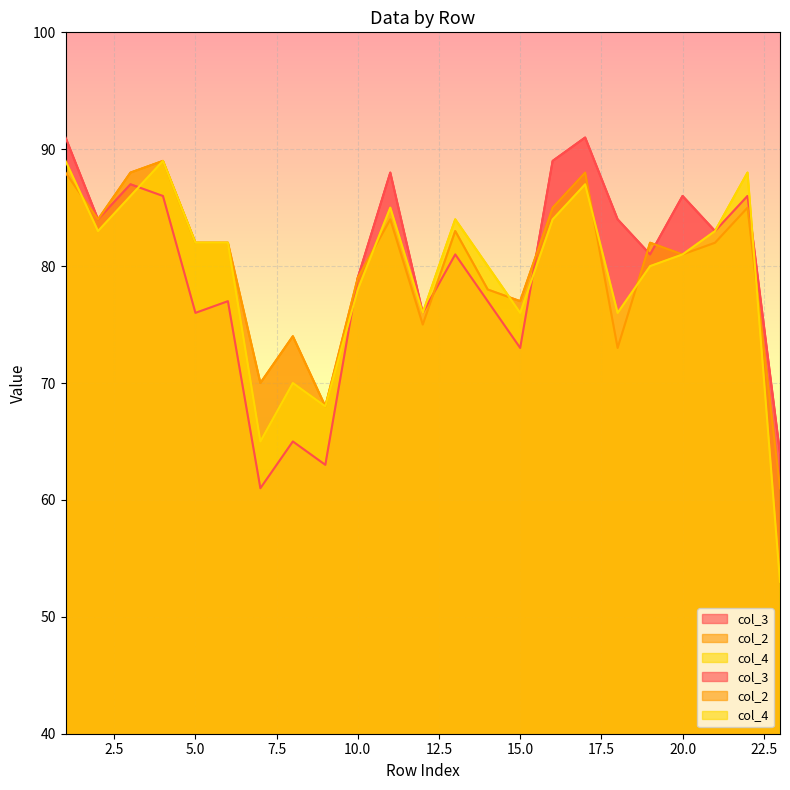

How many data points in col_2 are above 82?

9